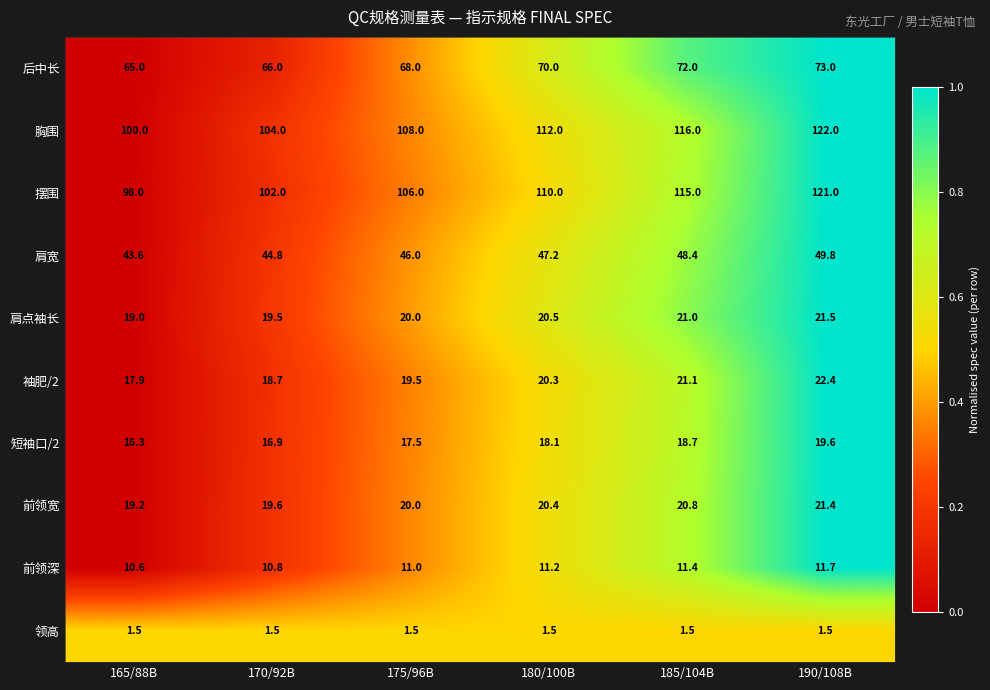

Is it true that 后中长 equals 73.0 at 190/108B?

True